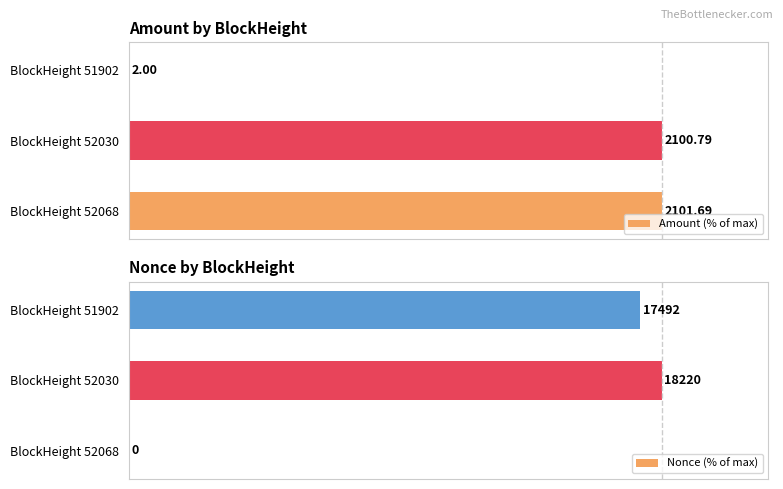

What are all the series names shown in the legend?

Amount (% of max), Nonce (% of max)